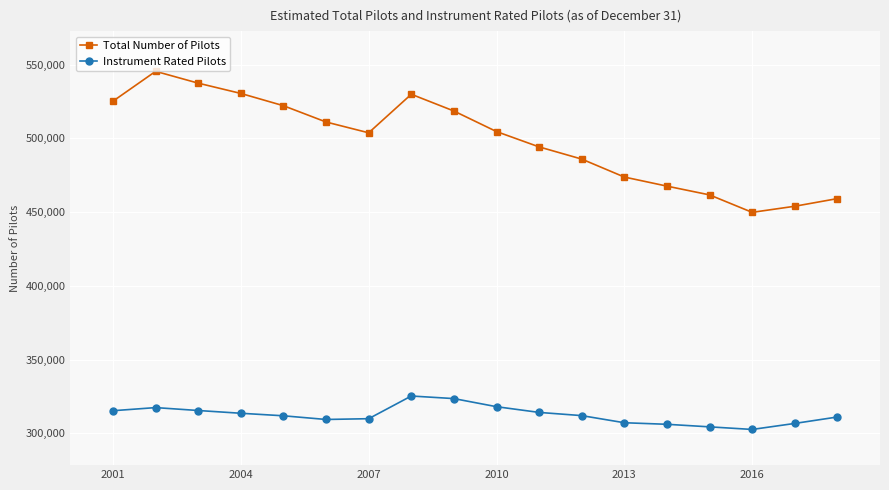

True or false: Instrument Rated Pilots and Total Number of Pilots cross at least once.

False